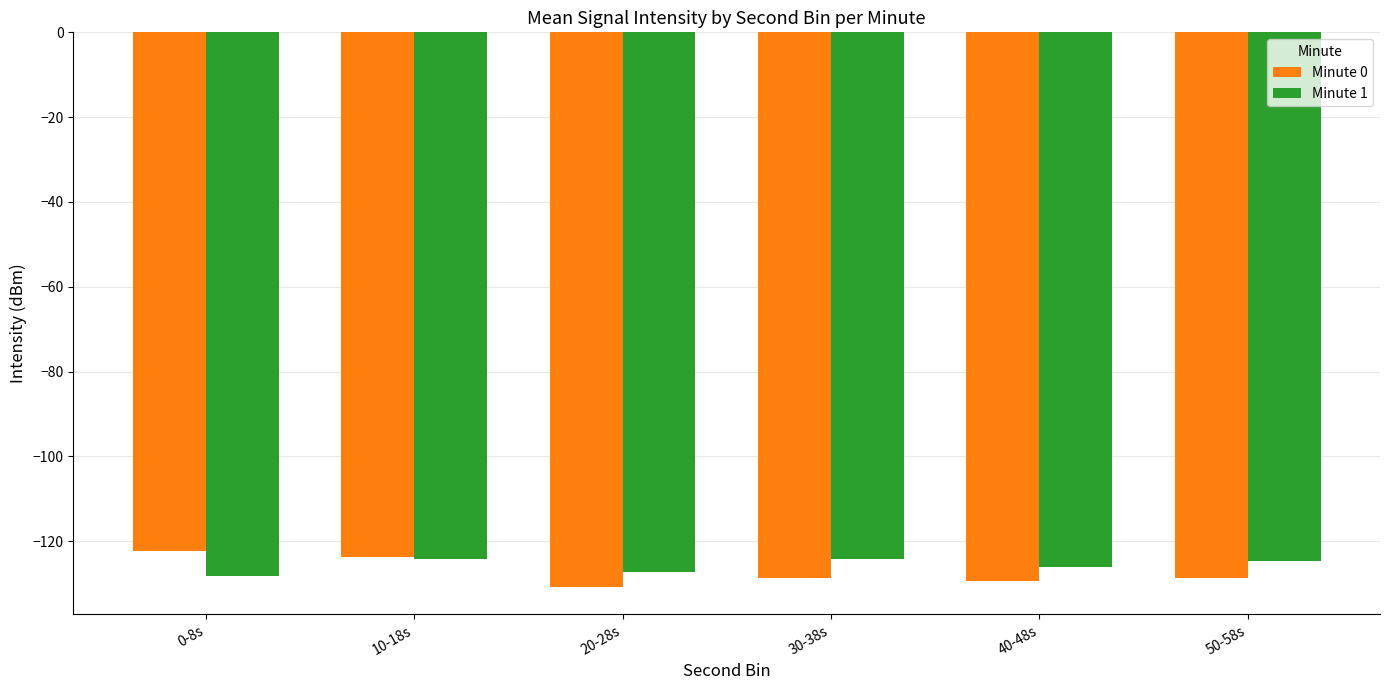

Is it true that Minute 1 equals -173.1 at 40-48s?

False